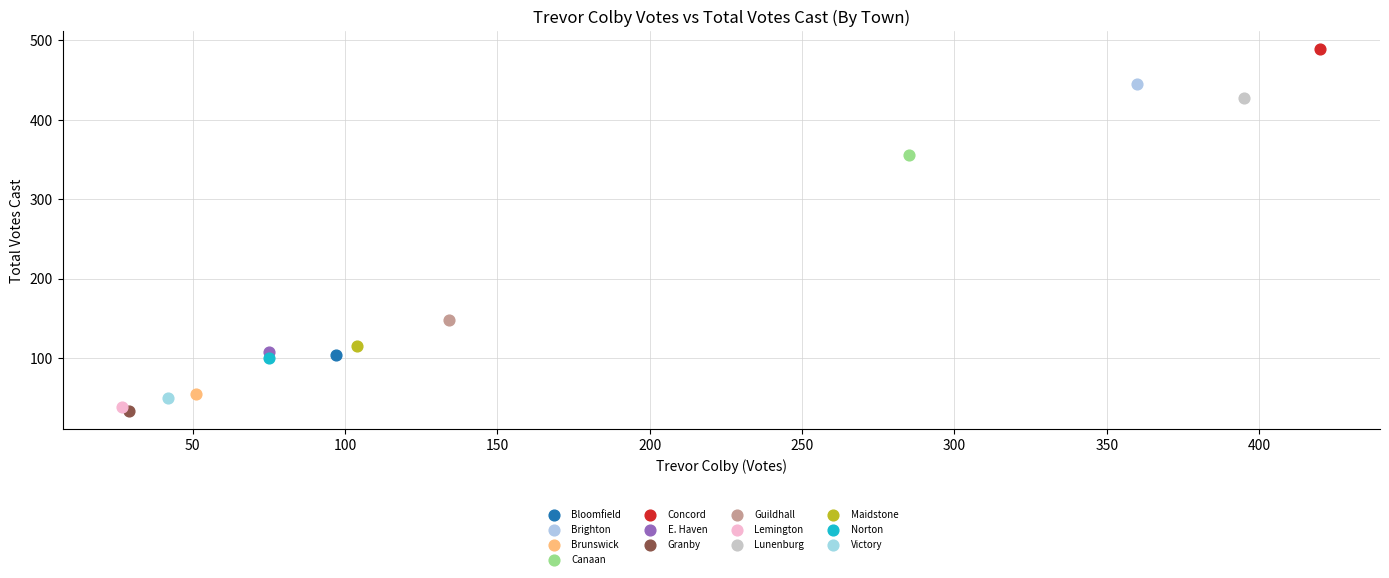

What are all the series names shown in the legend?

Bloomfield, Brighton, Brunswick, Canaan, Concord, E. Haven, Granby, Guildhall, Lemington, Lunenburg, Maidstone, Norton, Victory